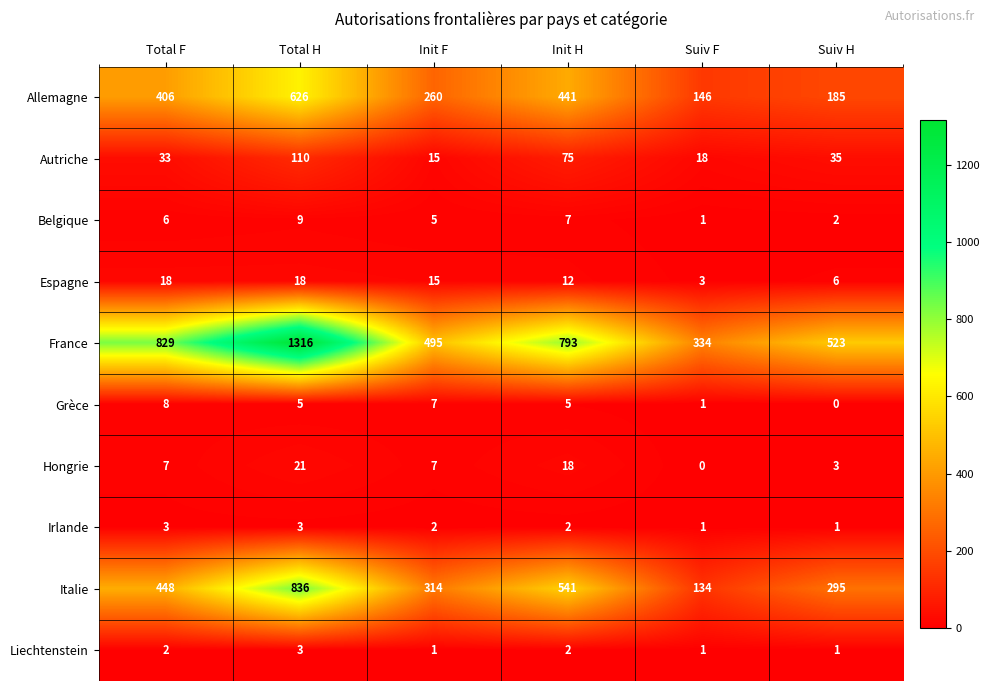

True or false: Belgique has a value of 4 at Total F.

False